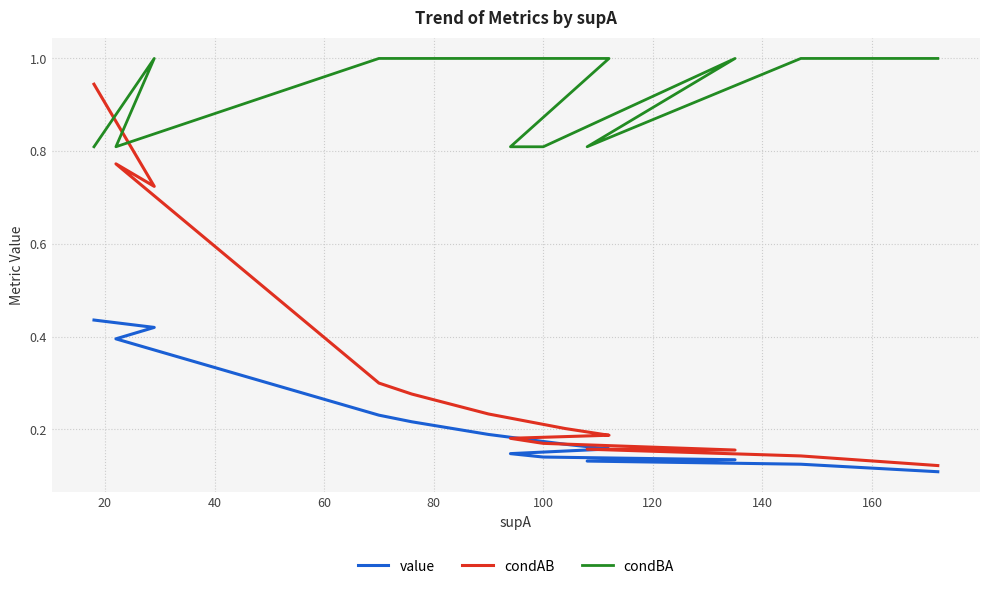

True or false: value has more than 0 interior local peaks.

False